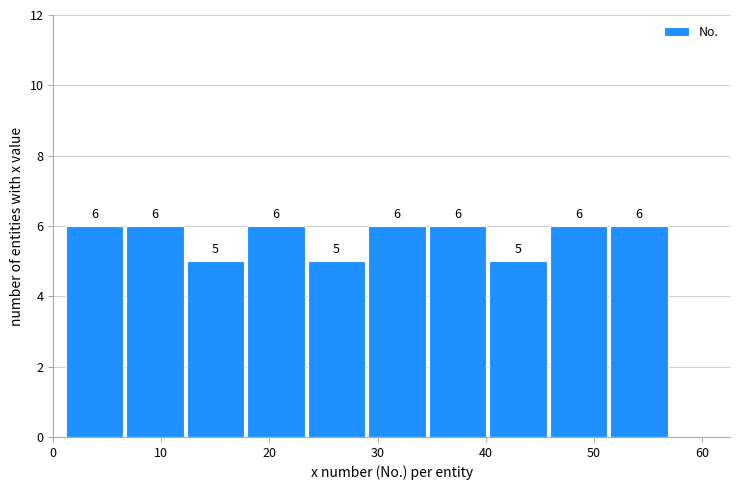

Reading left to right, list every bar in this chart as the range it spans on the x-axis followed by its height. The bar edges are not printed on the chart, so give them approximately, as read against the axis.

1.0 to 6.6: 6
6.6 to 12.2: 6
12.2 to 17.8: 5
17.8 to 23.4: 6
23.4 to 29.0: 5
29.0 to 34.6: 6
34.6 to 40.2: 6
40.2 to 45.8: 5
45.8 to 51.4: 6
51.4 to 57.0: 6